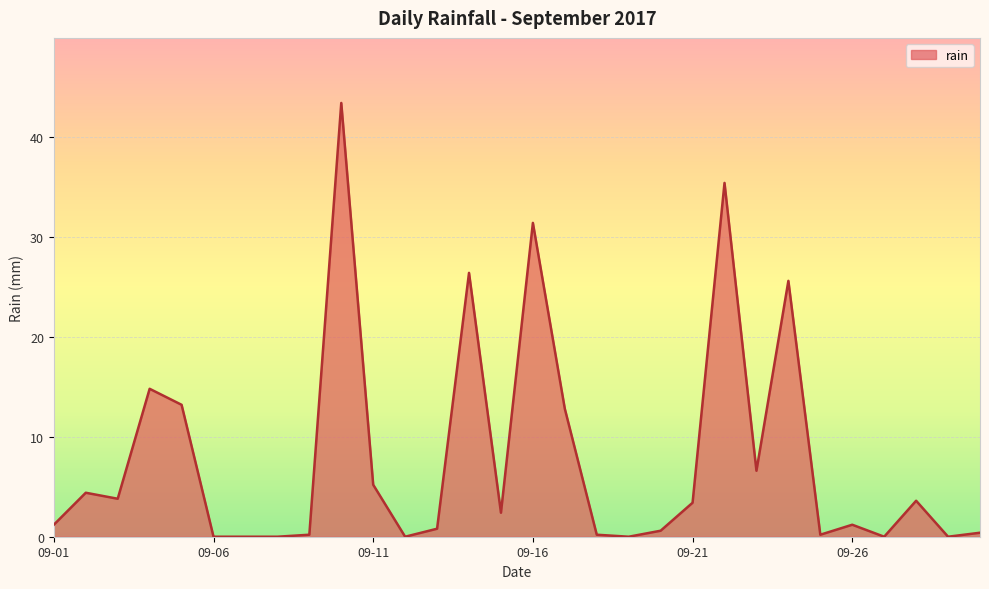

What is the maximum value shown in the chart?

43.4